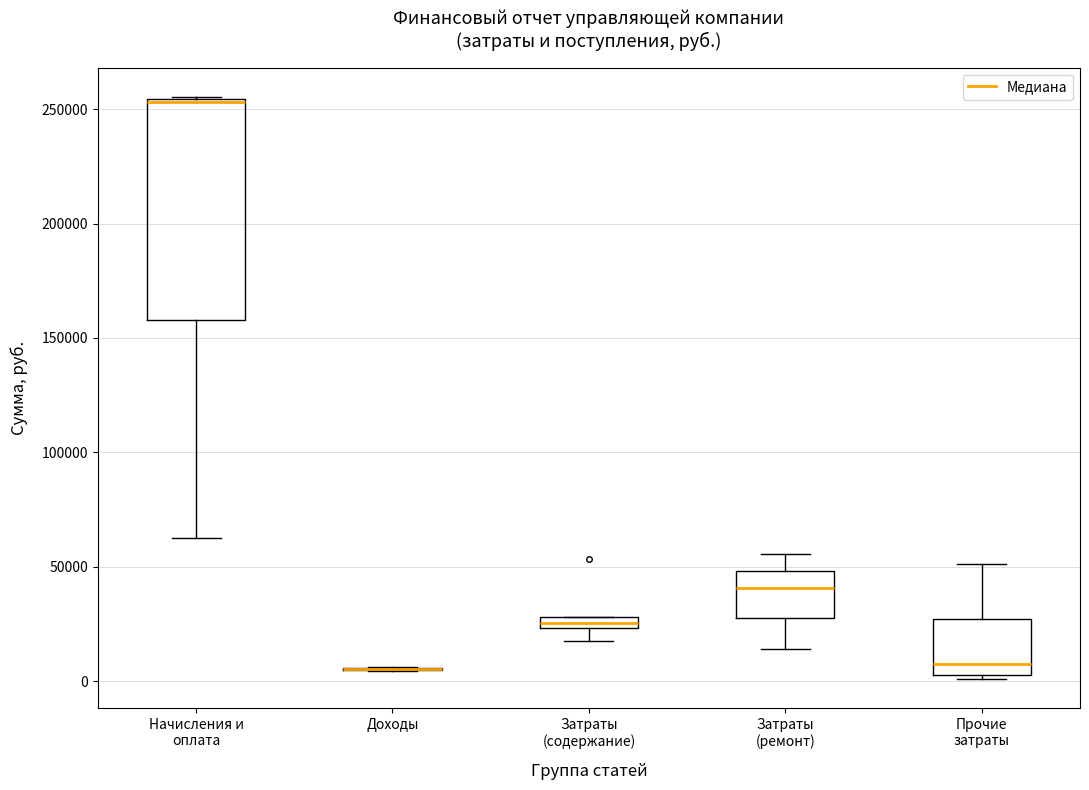

Comparing the boxes themselves (not the whiskers), which one is the tallest?

Начисления и оплата